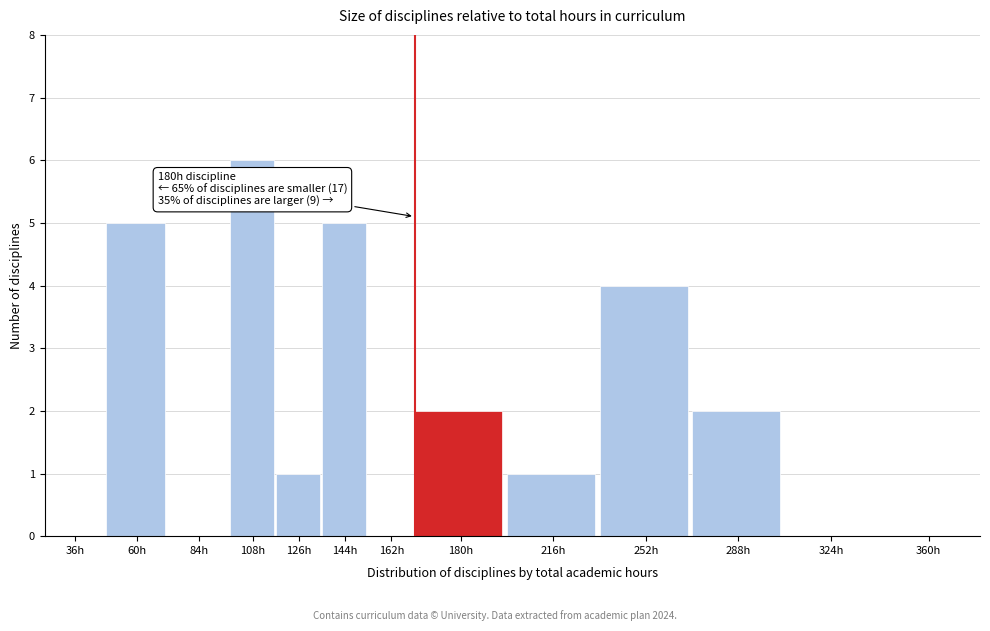

Reading left to right, extract all data points from this chart.

36h=0	60h=5	84h=0	108h=6	126h=1	144h=5	162h=0	180h=2	216h=1	252h=4	288h=2	324h=0	360h=0